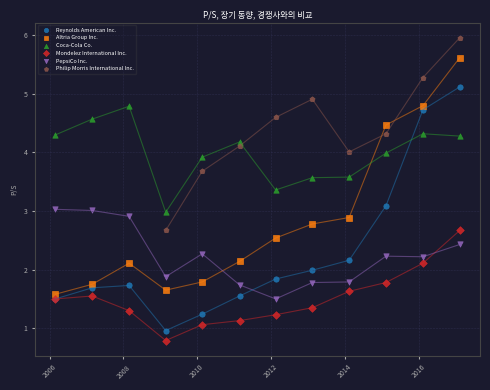

Which series reaches the minimum Y coordinate?

Mondelez International Inc.